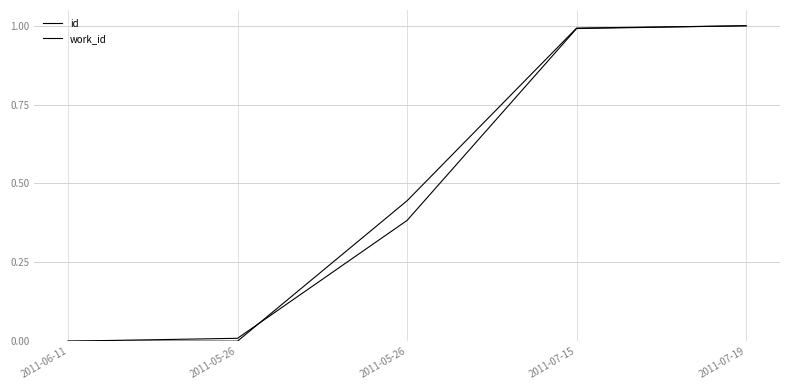

At which label does work_id reach its minimum?

2011-06-11